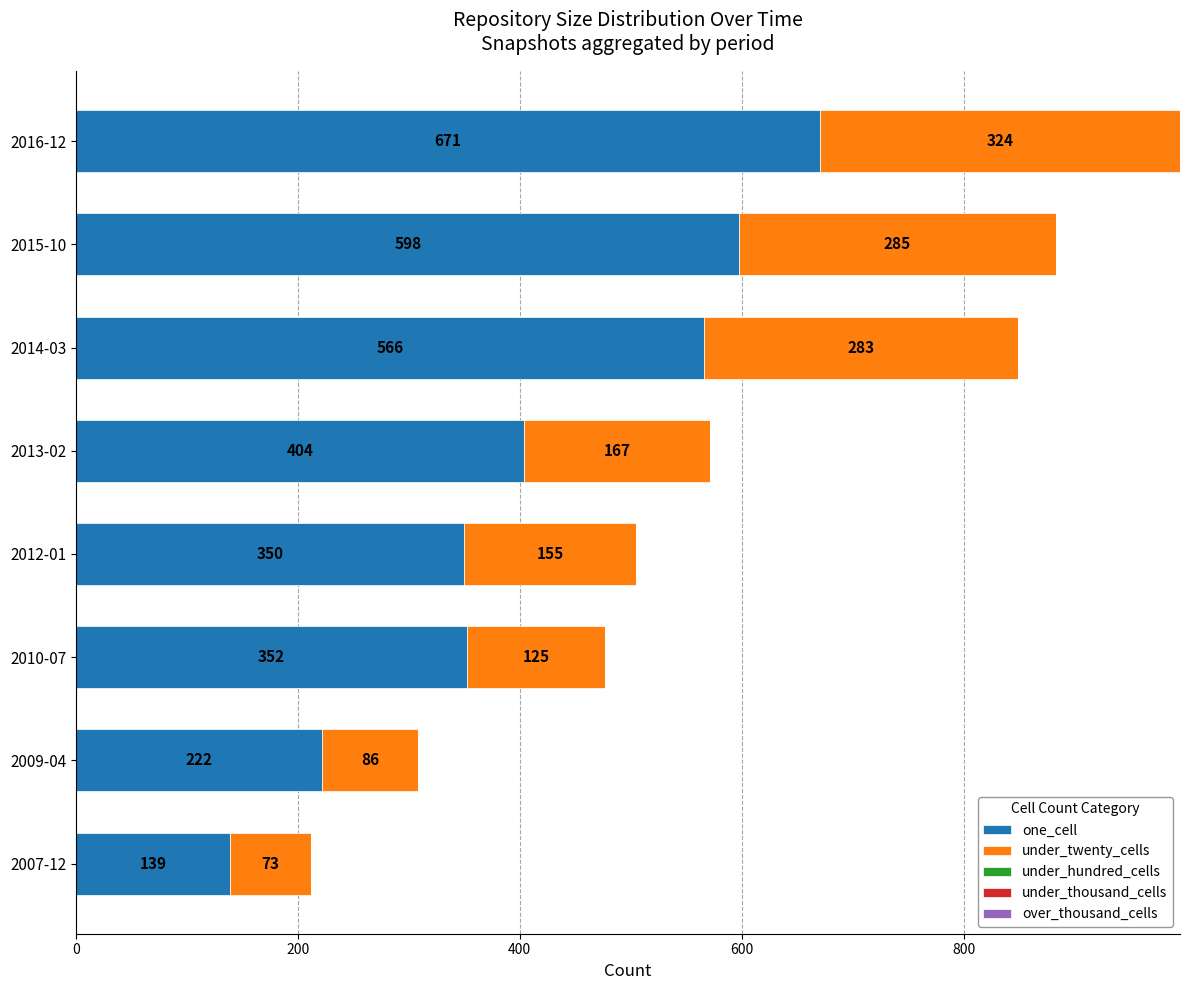

What is the lowest value of the one_cell series?

139